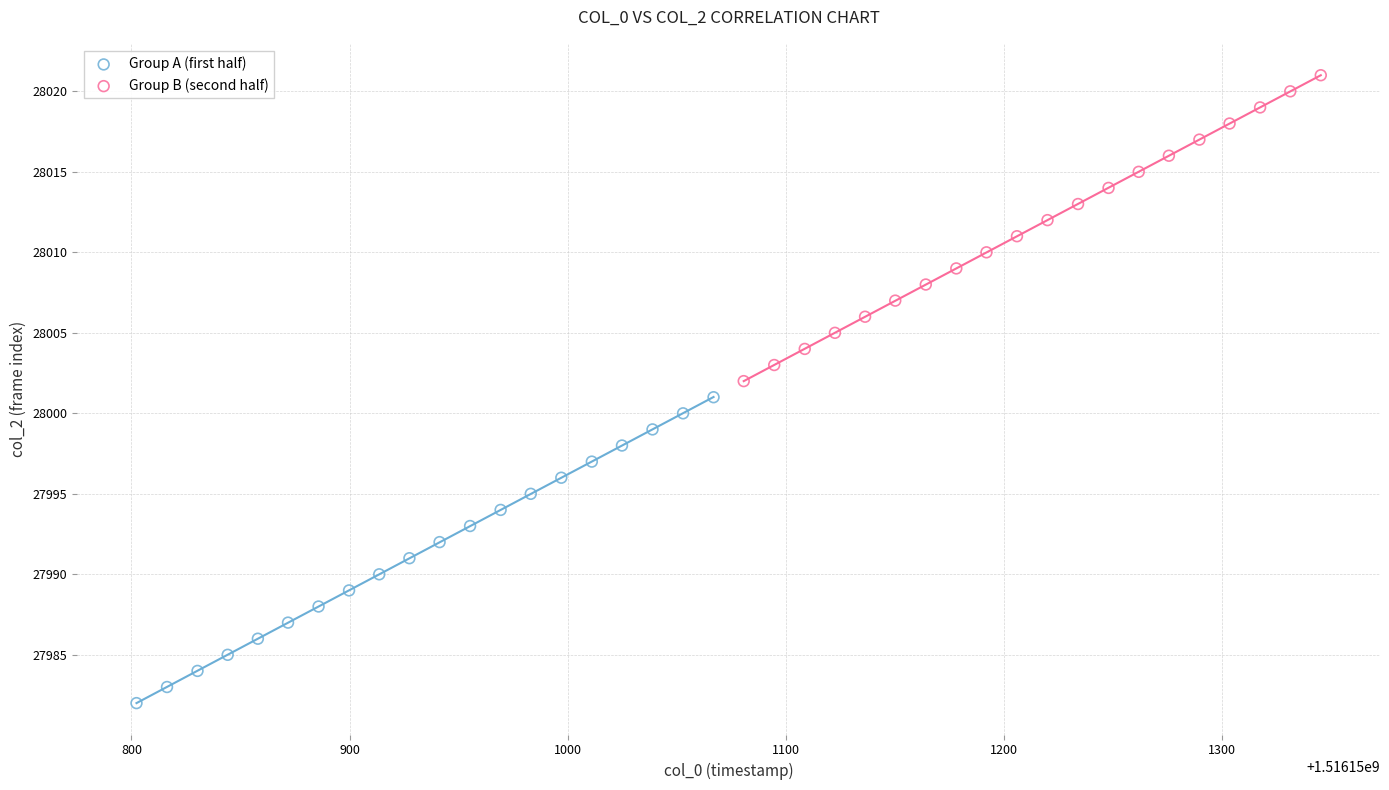

Which series reaches the minimum Y coordinate?

Group A (first half)